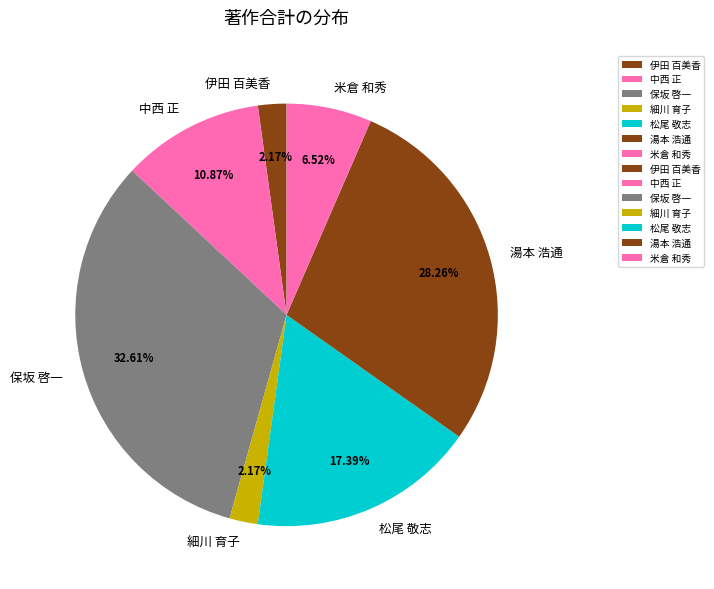

How many segments does this pie chart have?

7